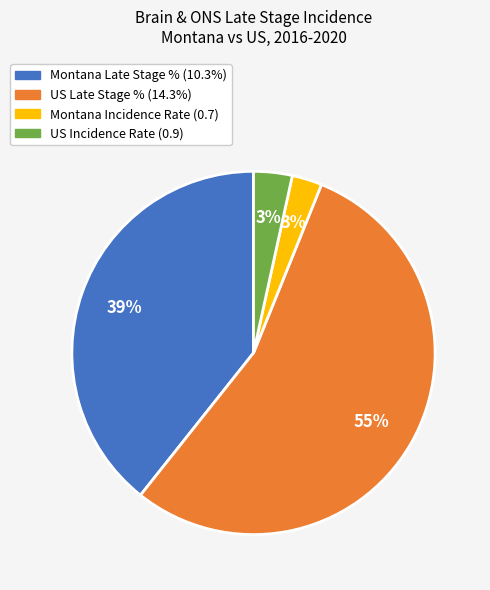

How many slices are in this pie chart?

4